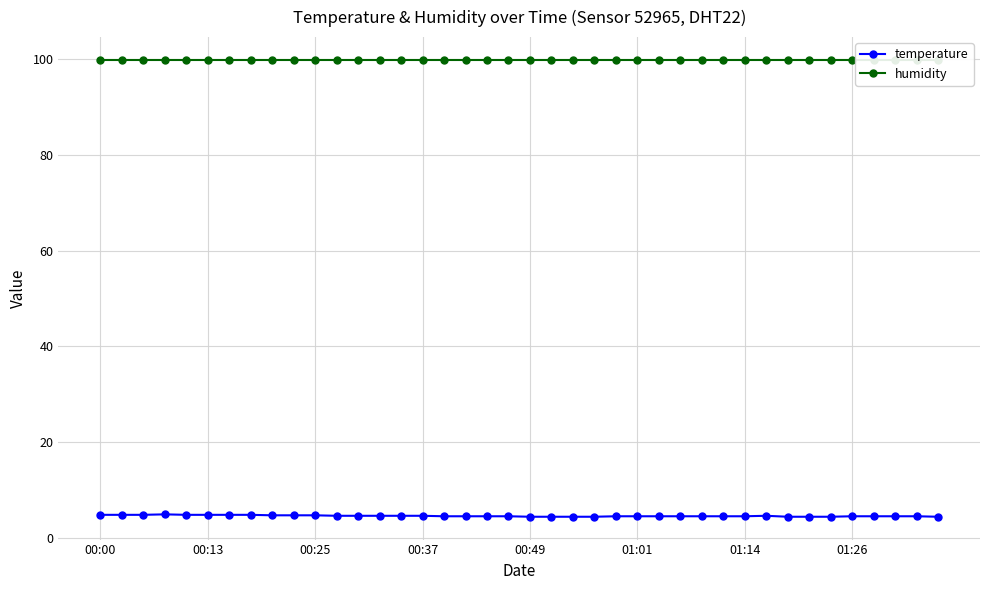

Does the chart display data point markers on the line(s)?

Yes